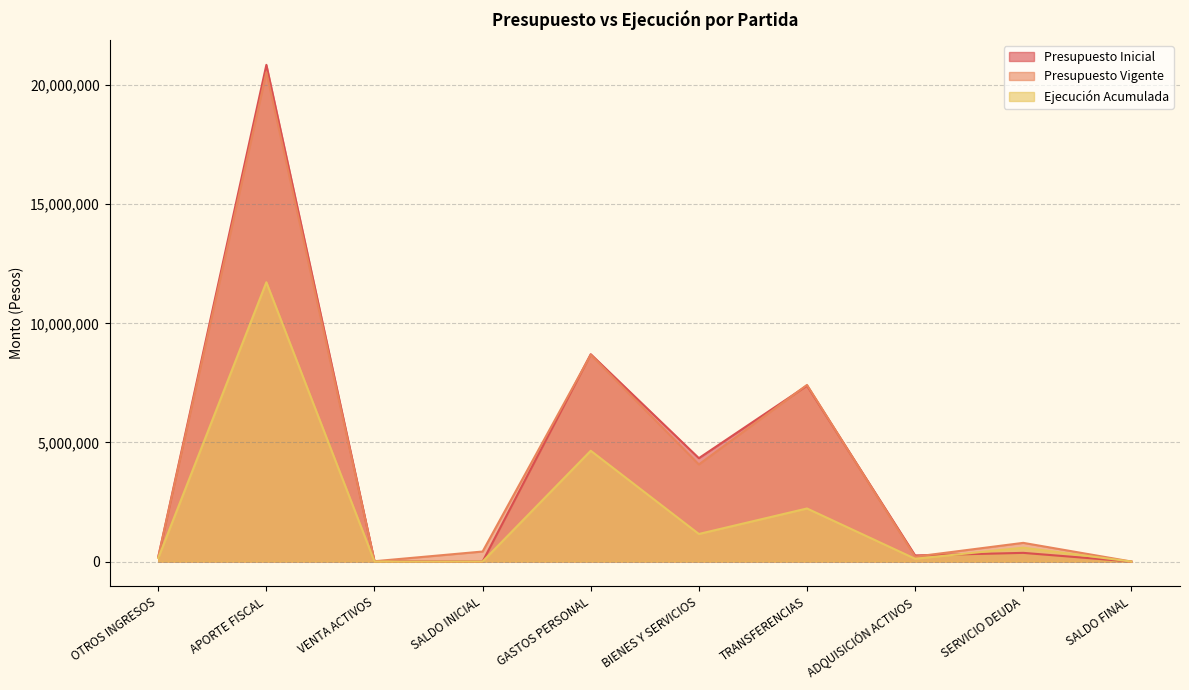

What is the sum of all Ejecución Acumulada values?

20605887